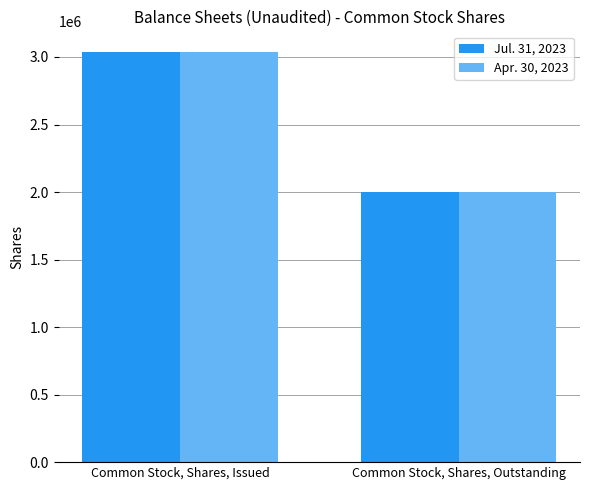

Are the bars grouped side by side (vs. stacked)?

Yes